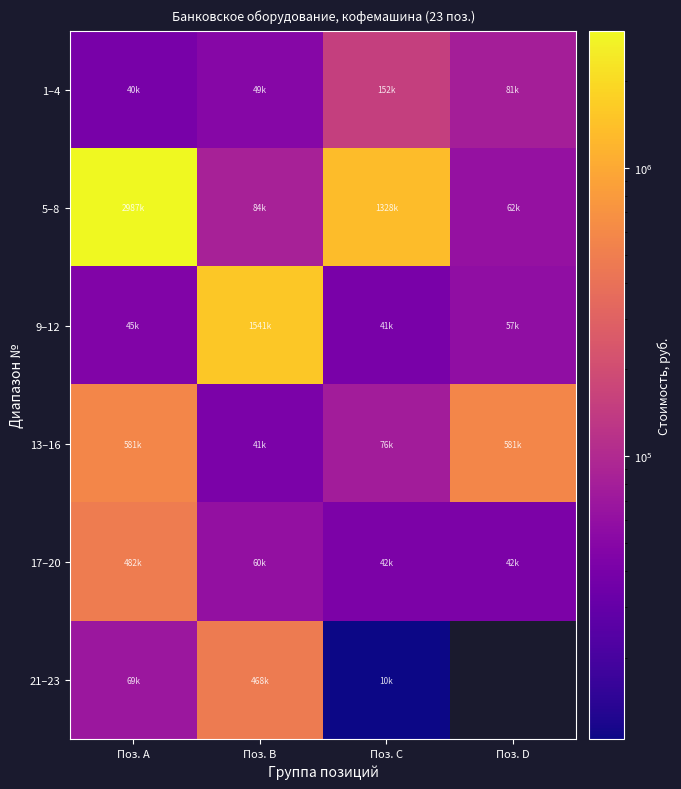

At which label does 5–8 first exceed 1328327?

Поз. A